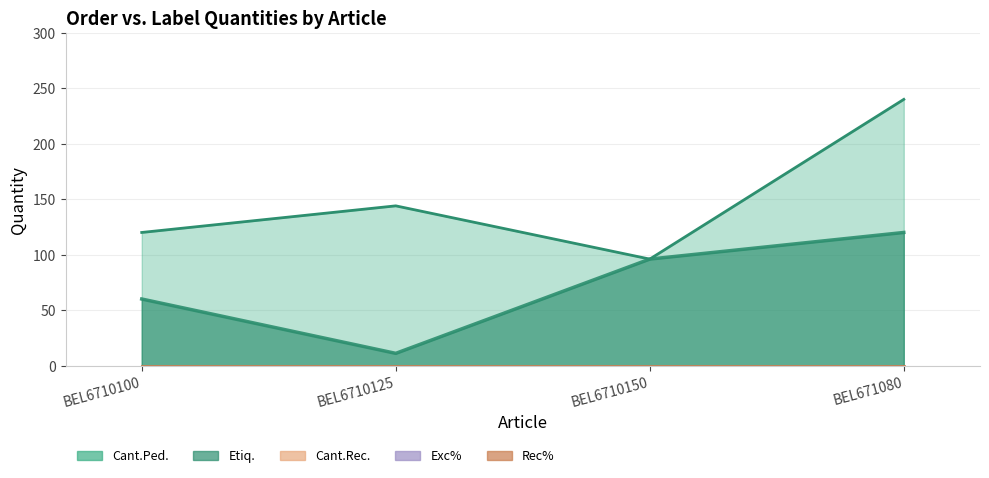

How many lines are shown in the chart?

5